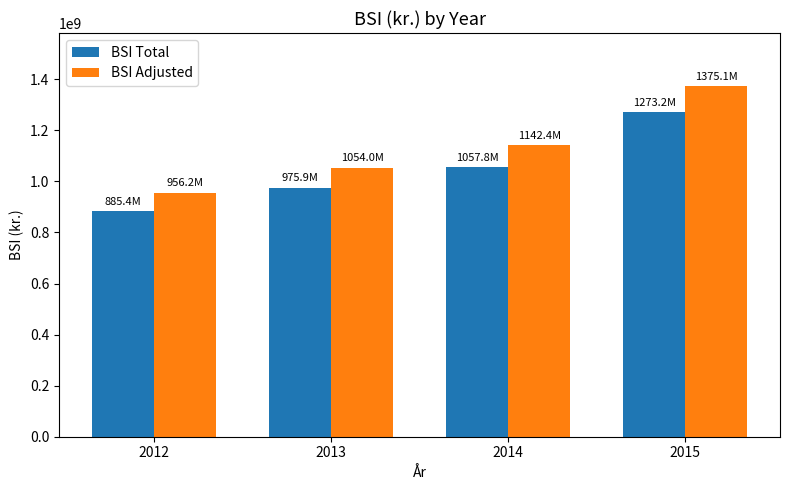

At which label does BSI Total first exceed 1057780370?

2014